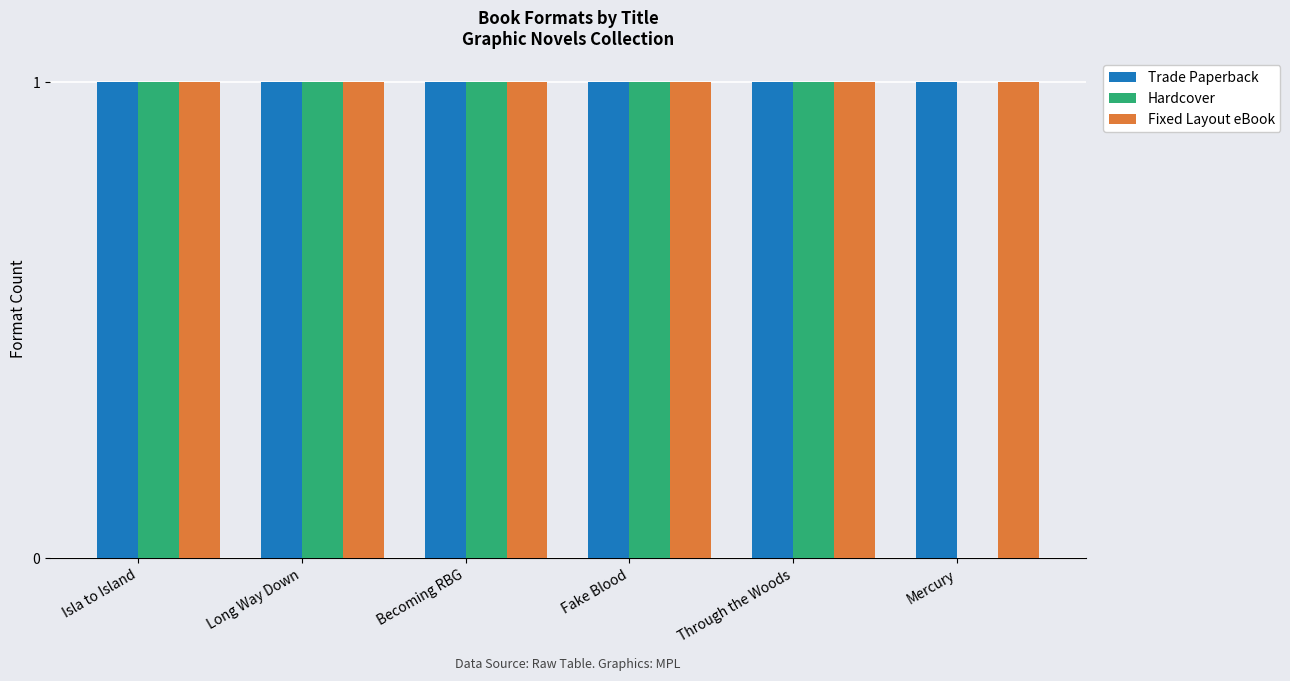

What is the sum of all Trade Paperback values?

6